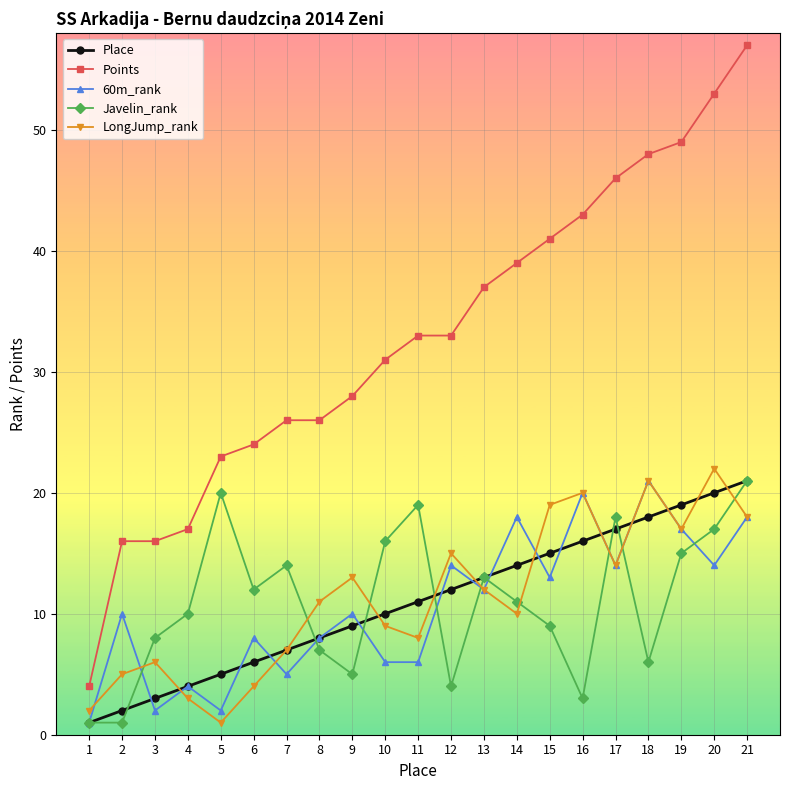

Count the number of categories in the chart.

21